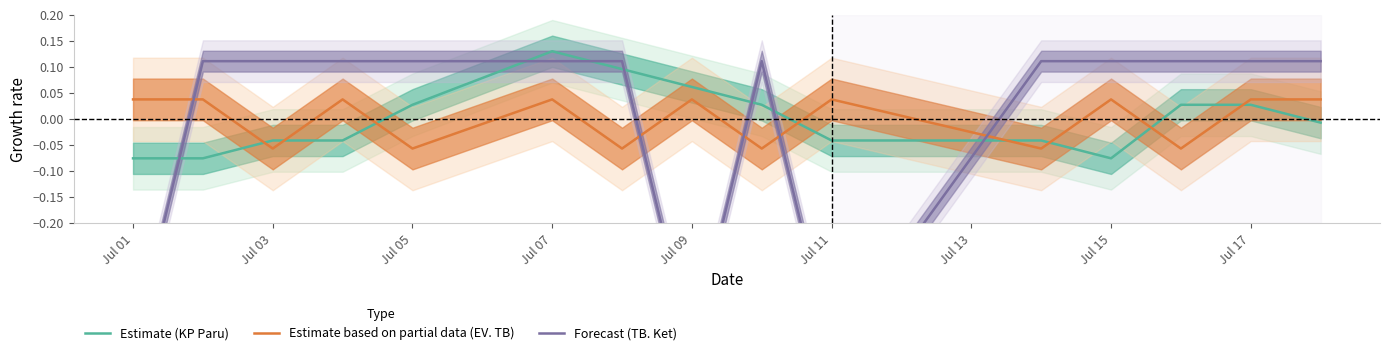

Where does the Estimate based on partial data (EV. TB) series first go above 0?

Jul 01